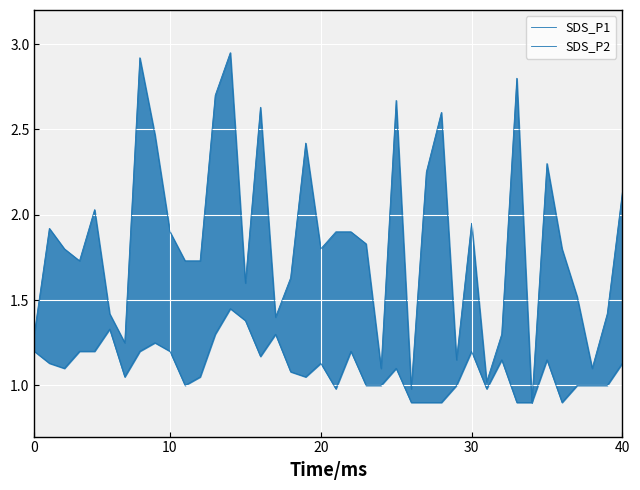

How many lines are shown in the chart?

2